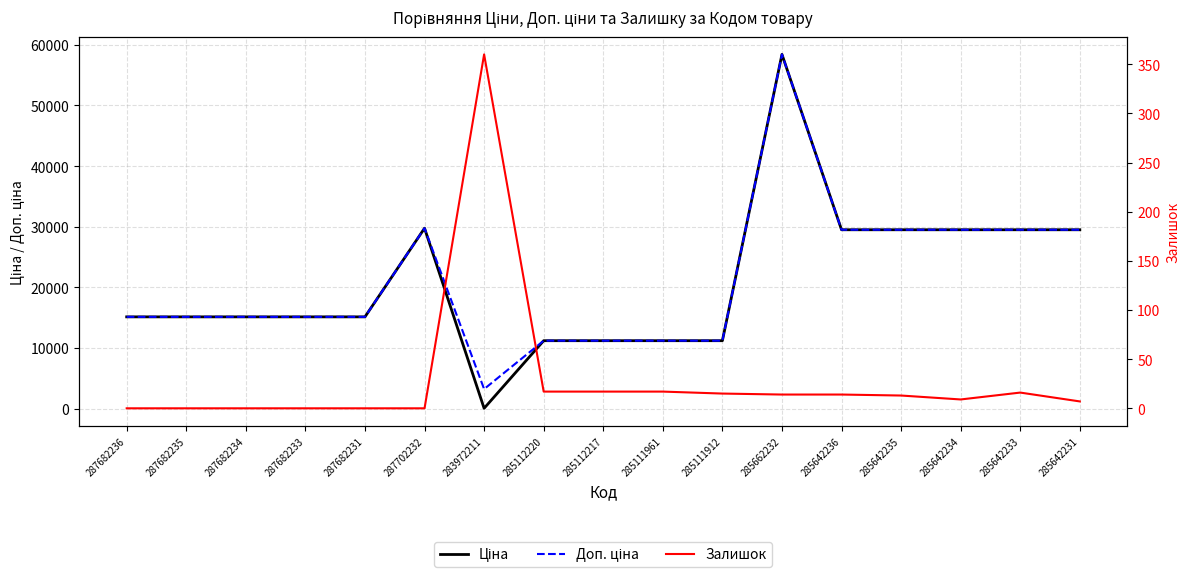

Where is Доп. ціна nearest to the value 30815?

287702232